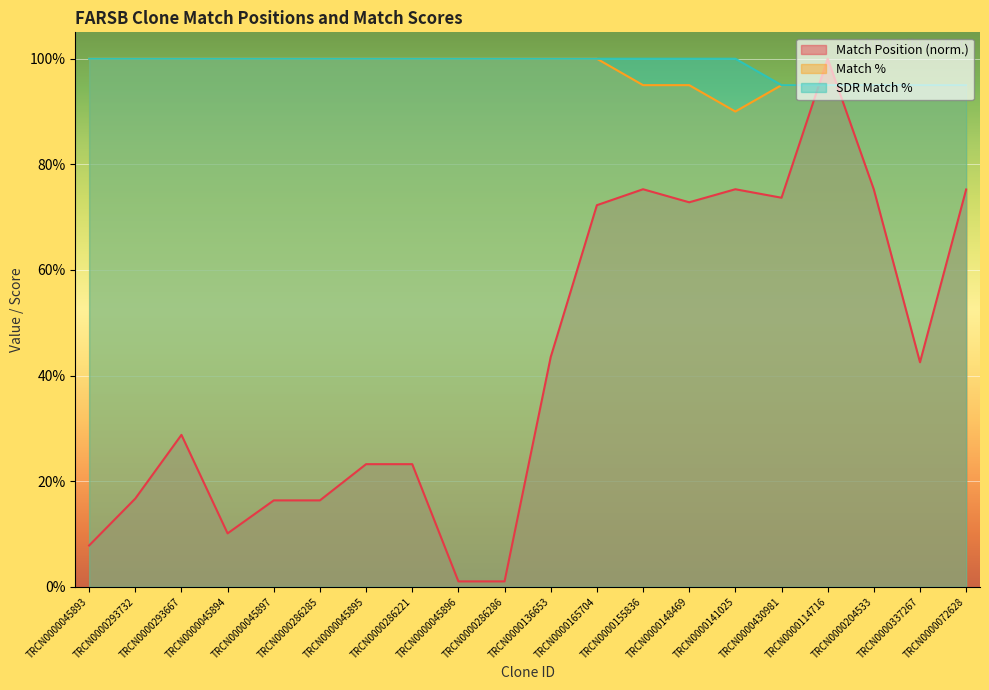

Where is Match % nearest to the value 95?

TRCN0000155836